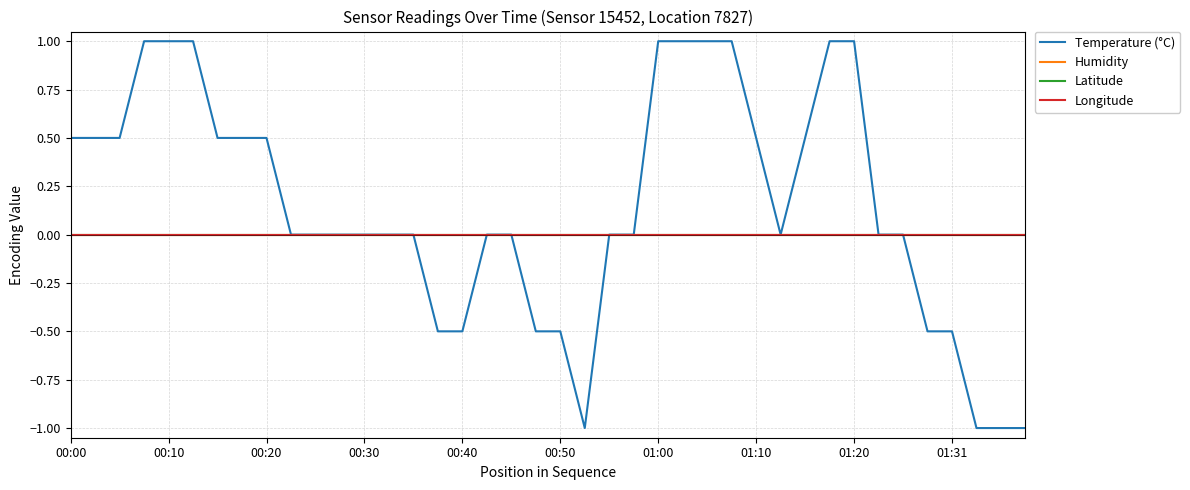

Does the chart display data point markers on the line(s)?

No